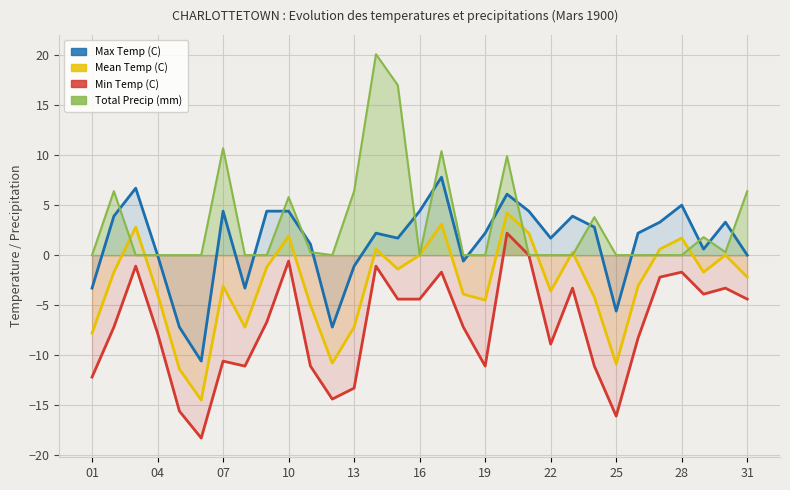

The Min Temp (C) series shows -2.0 at 29. True or false?

False